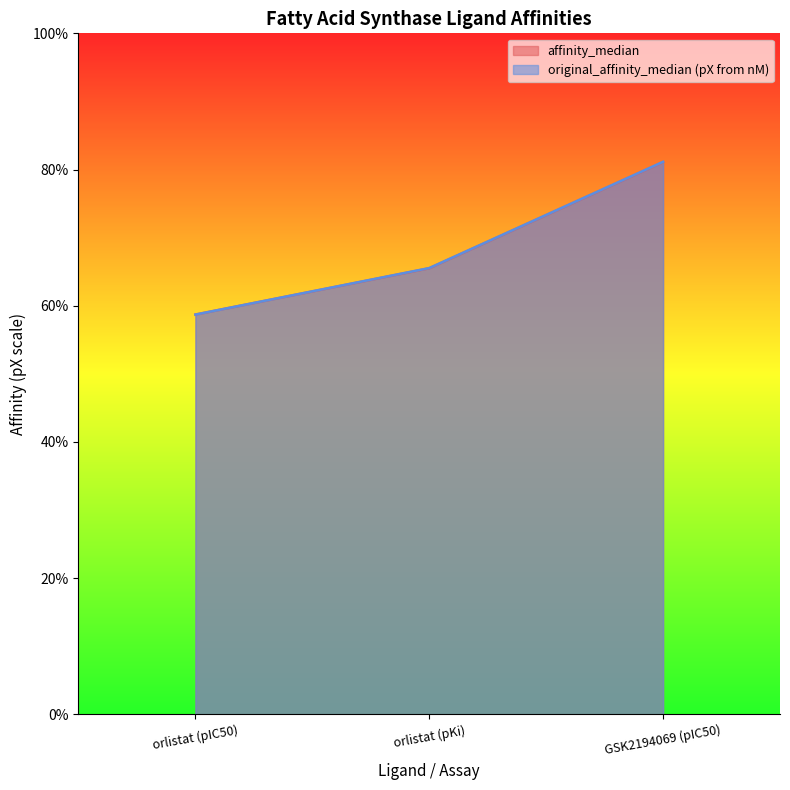

Which category has the lowest value across all series?

orlistat (pIC50)